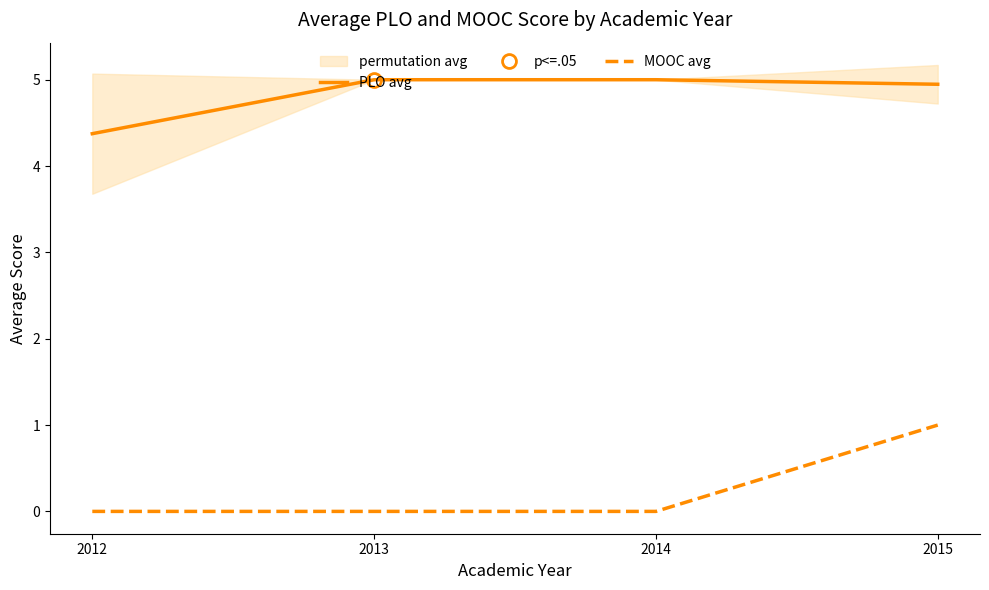

What are all the series names shown in the legend?

PLO avg, MOOC avg